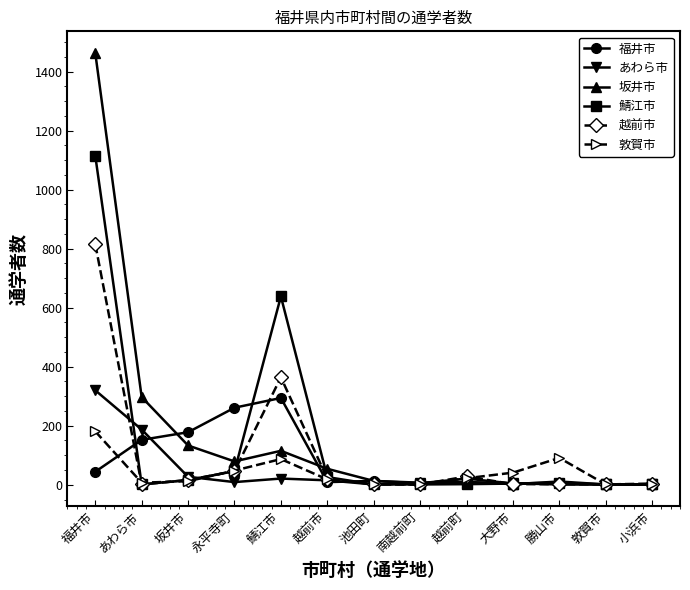

What are all the series names shown in the legend?

福井市, あわら市, 坂井市, 鯖江市, 越前市, 敦賀市